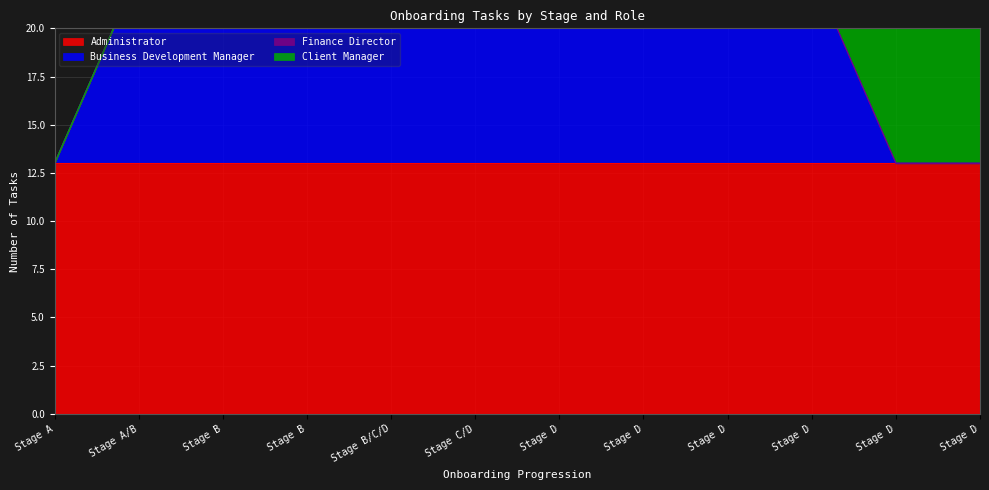

What is the average value of the Business Development Manager series?

8